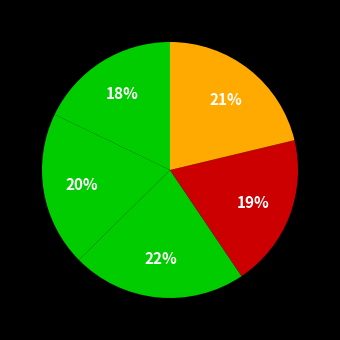

How many segments does this pie chart have?

5